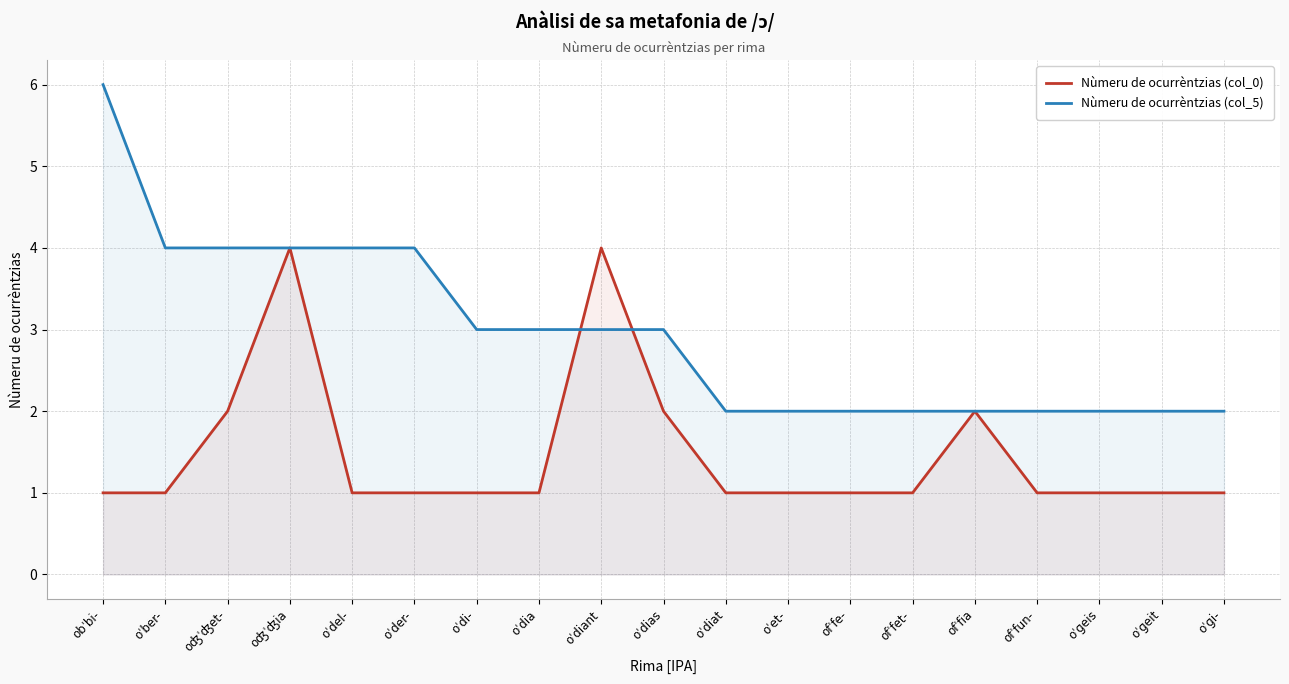

What is the spread (max minus min) of values at ofˈfe-?

1